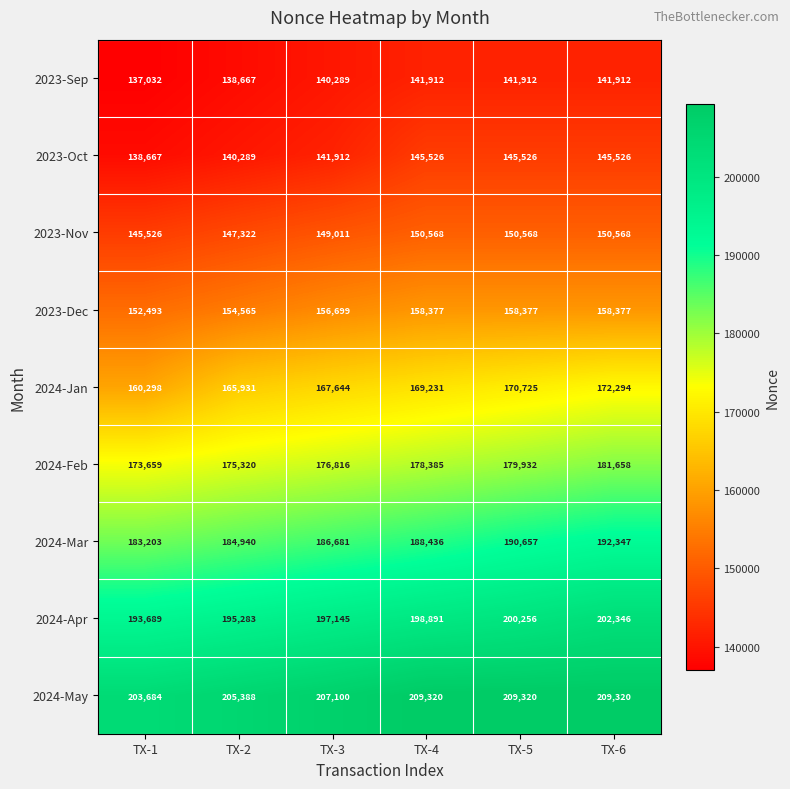

At how many categories does at least one series exceed 182554?

6